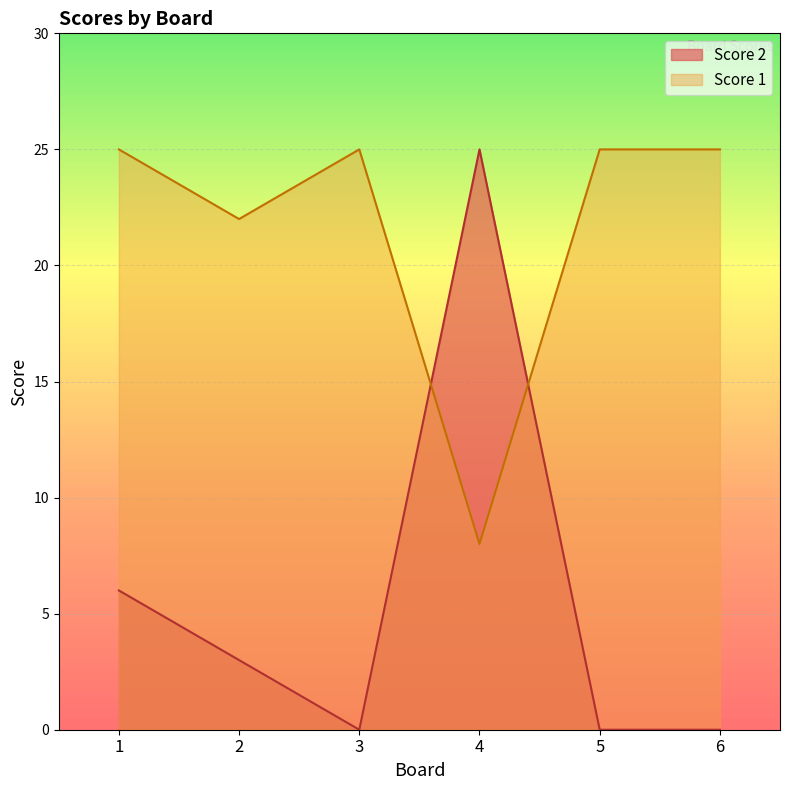

Which series changed the most between 2 and 3?

Score 1